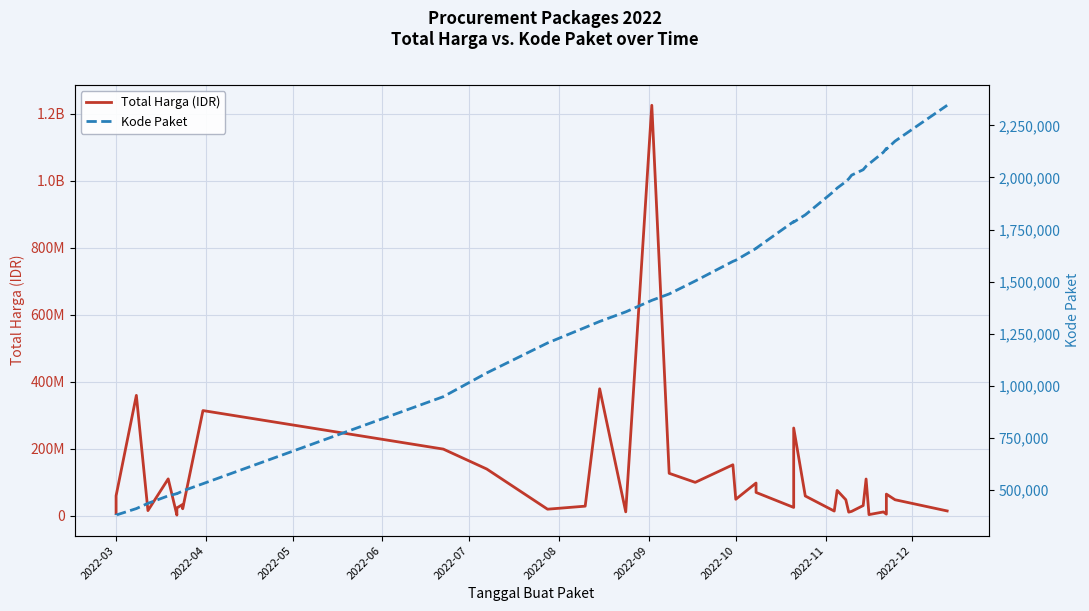

How many values in the Total Harga (IDR) series exceed 48140000?

19